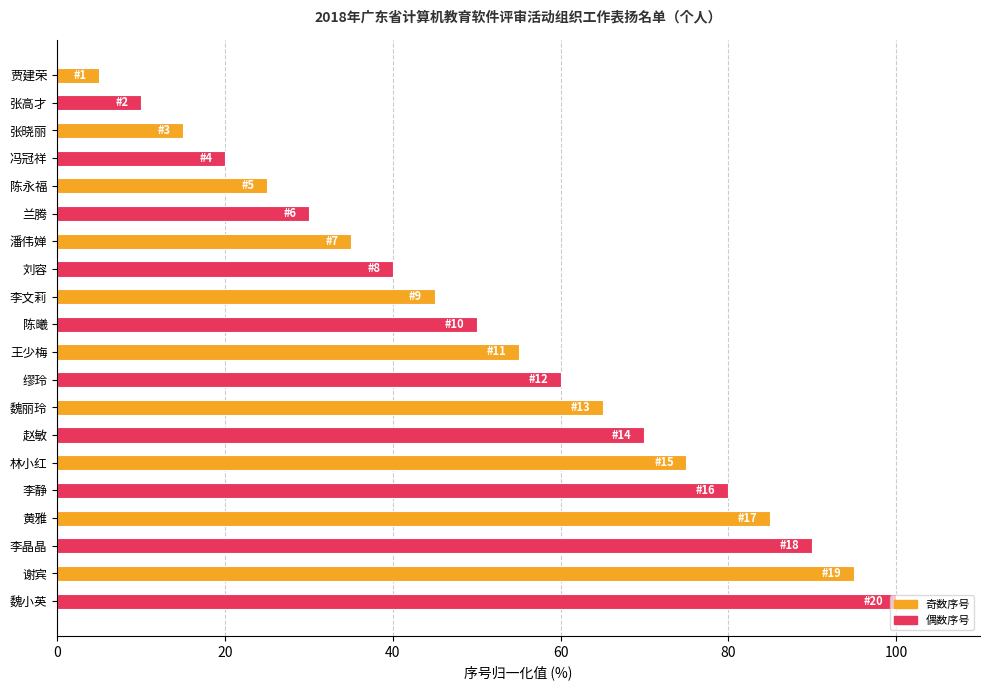

Between 谢宾 and 贾建荣, which is larger?

谢宾